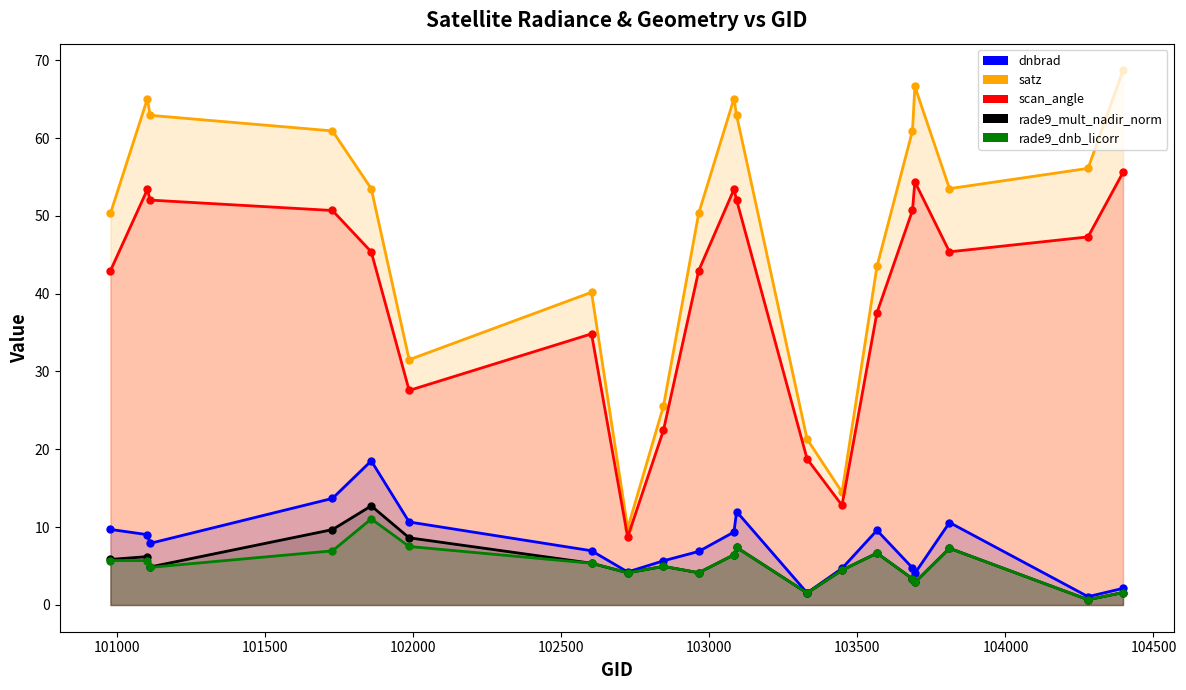

How many values in the rade9_dnb_licorr series are below 5?

10